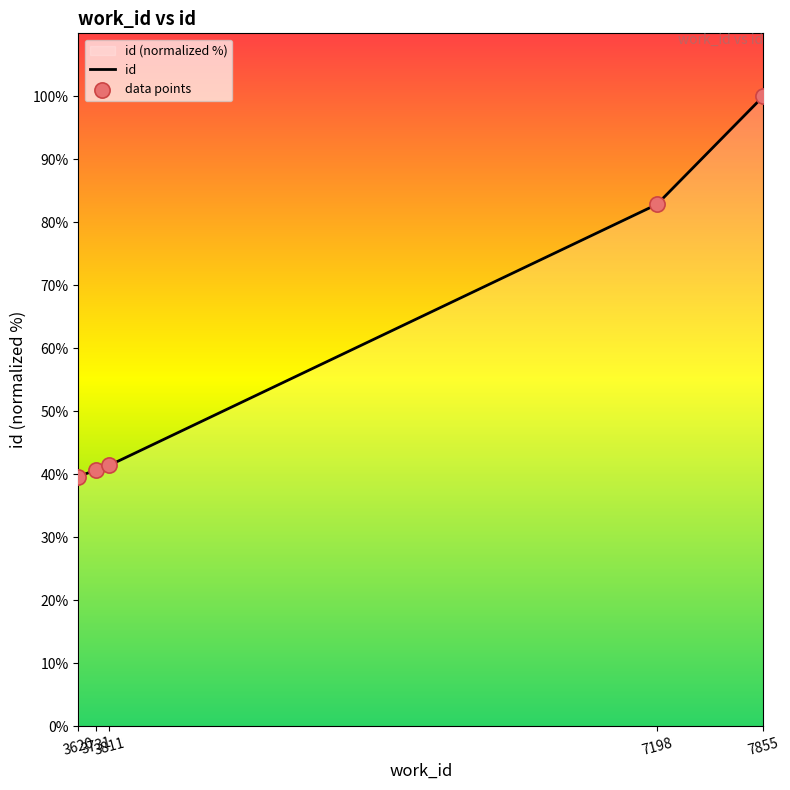

What is the change in value from 3731 to 3811?

+0.7